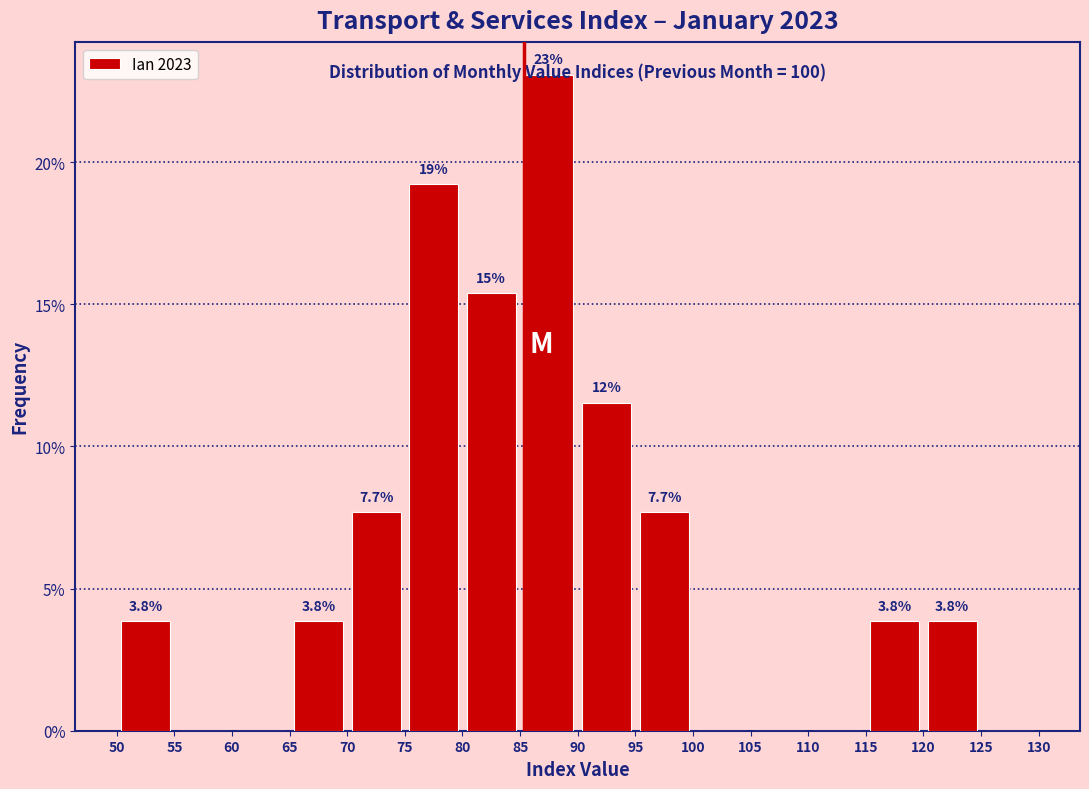

Over which range of the x-axis is the bar tallest?

85 to 90